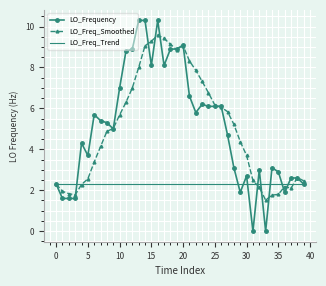

Which series has the largest range (max minus min)?

LO_Frequency